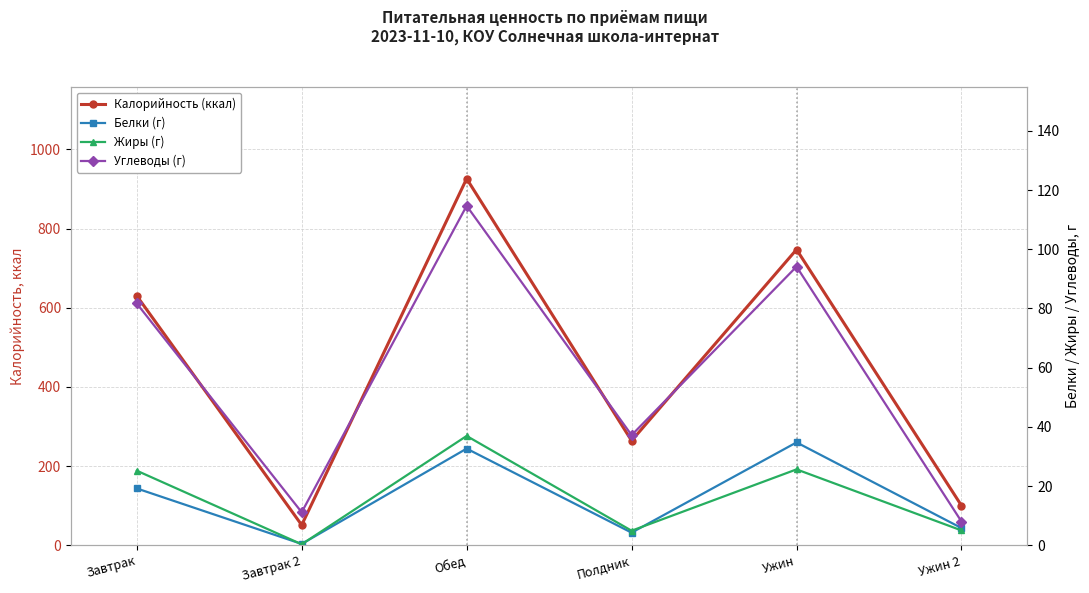

True or false: Углеводы (г) has a value of 81.7 at Завтрак.

True